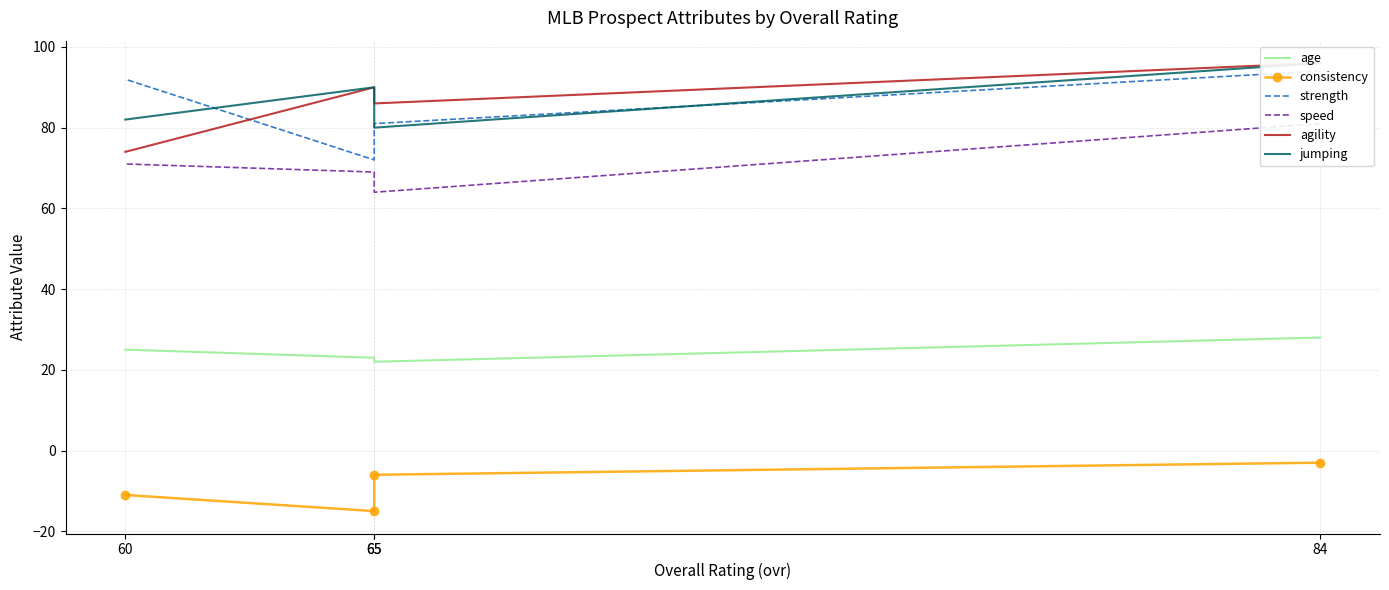

True or false: consistency and agility cross at least once.

False